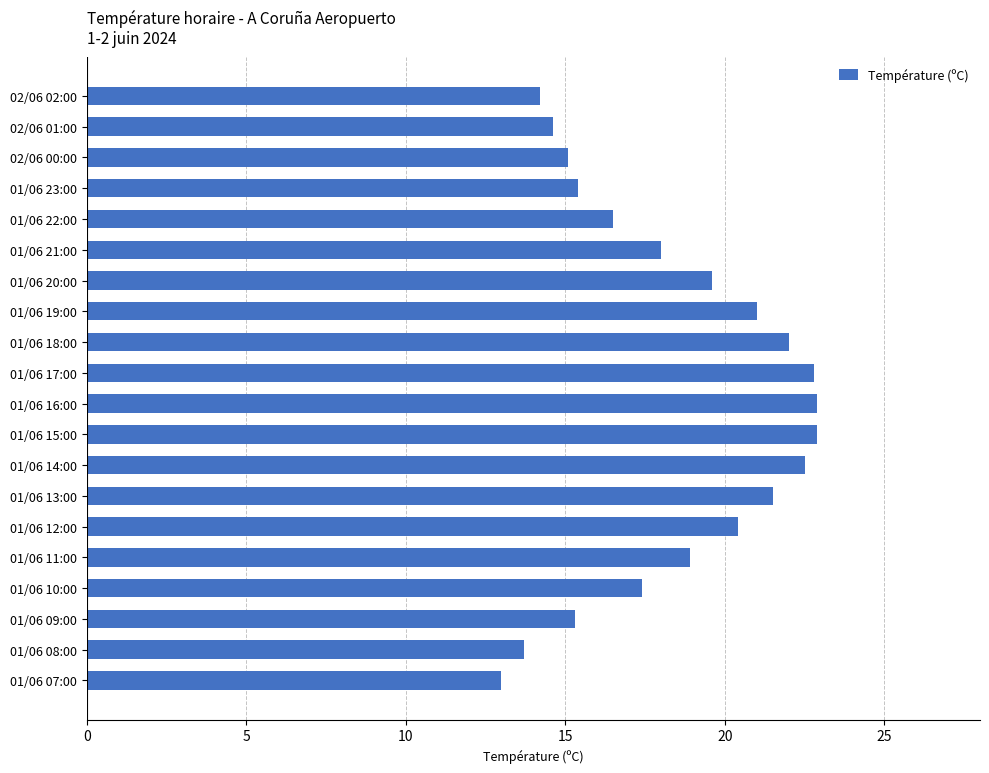

What is the change in value from 02/06 00:00 to 01/06 08:00?

-1.4